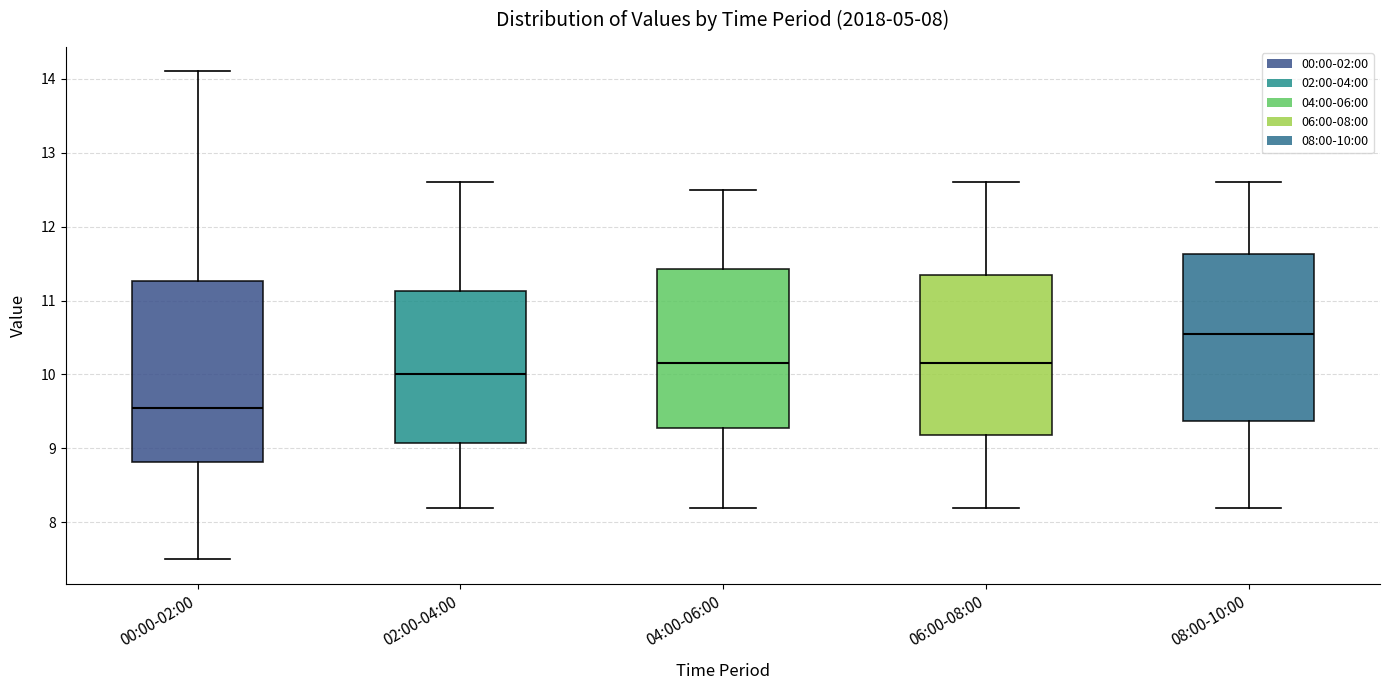

Comparing the boxes themselves (not the whiskers), which one is the tallest?

00:00-02:00